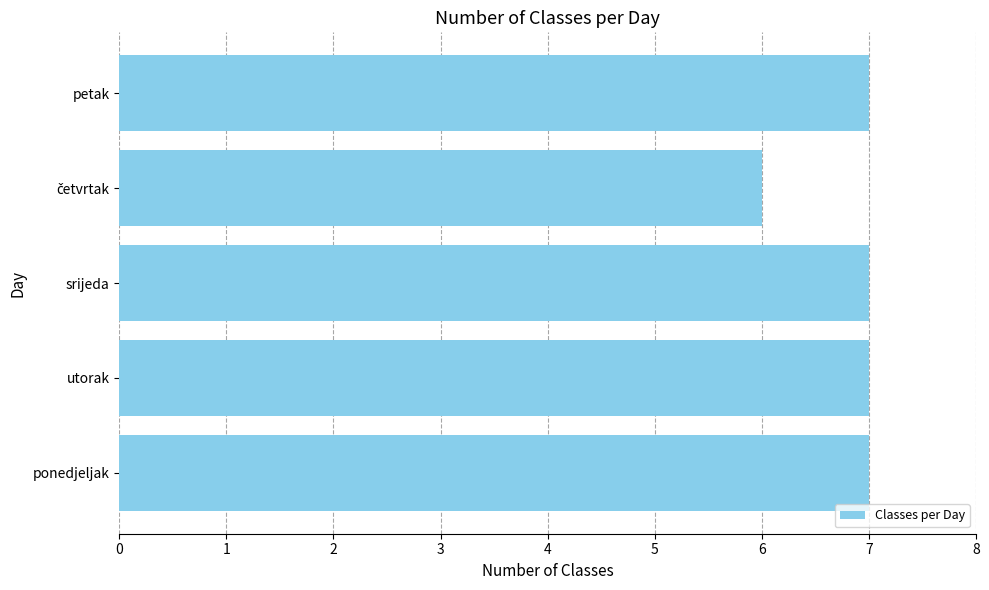

What is the sum of all values?

34